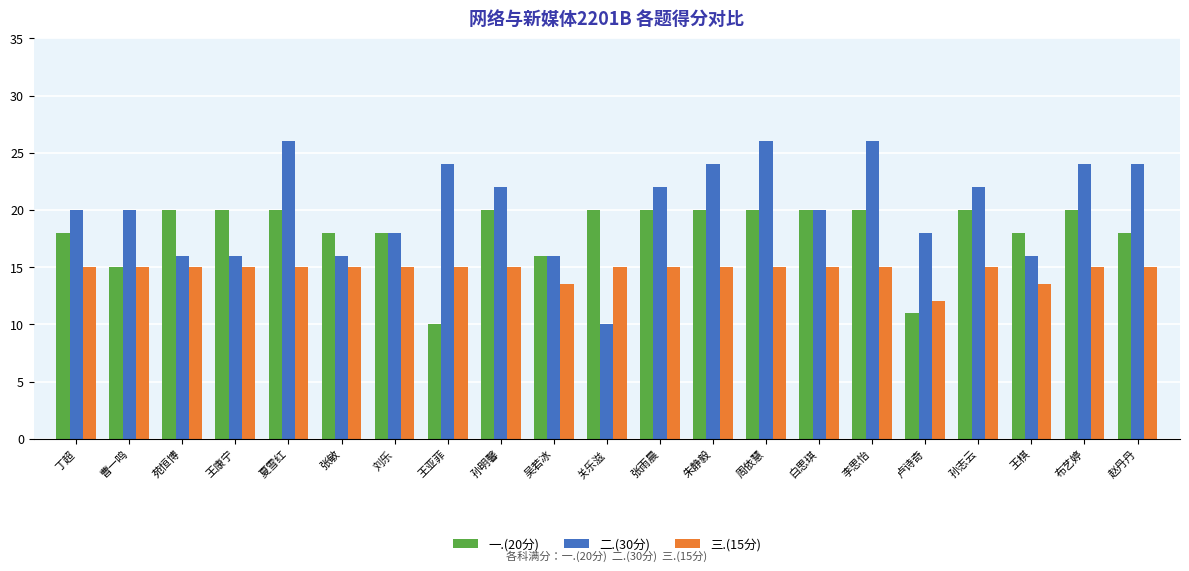

Is the value of 二.(30分) at 苑恒博 greater than the value of 一.(20分) at 卢诗奇?

Yes